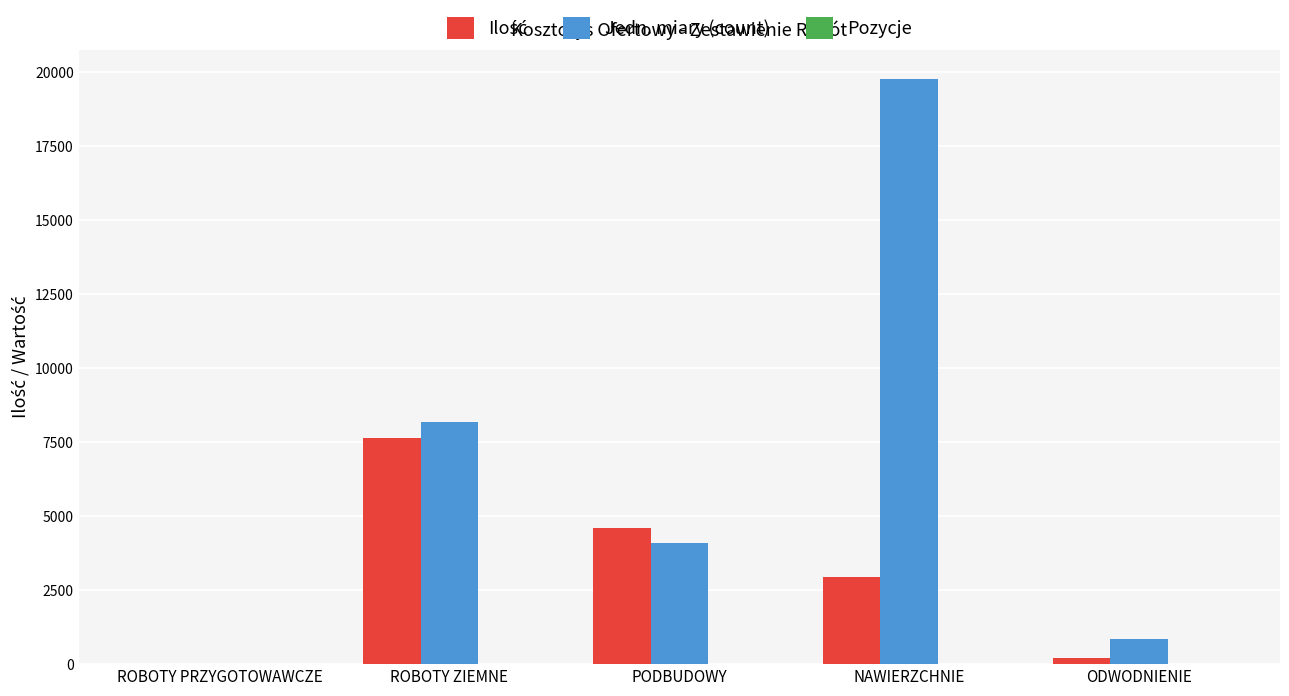

The Jedn. miary (count) series shows 8186.0 at ROBOTY ZIEMNE. True or false?

True